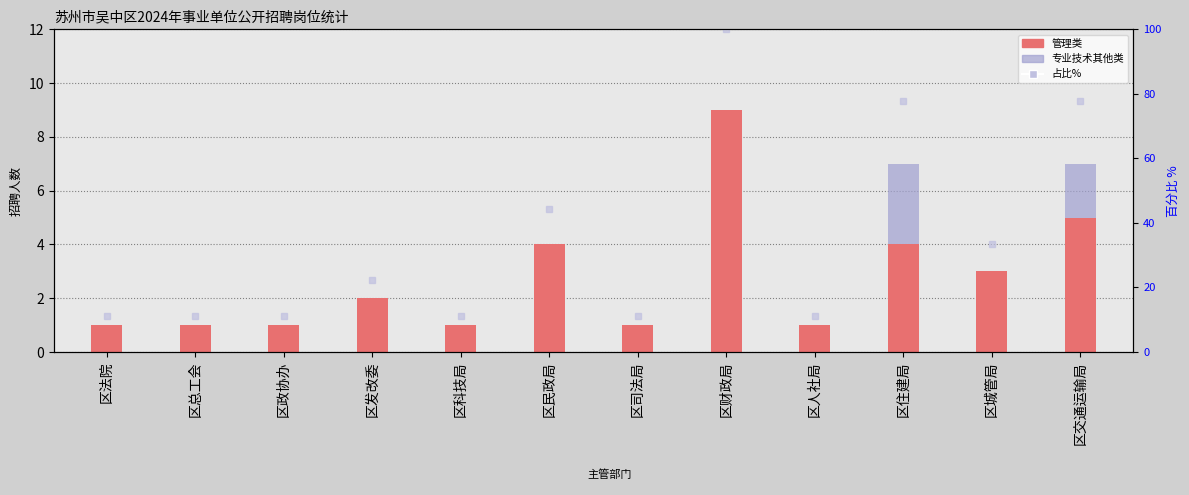

The value of 管理类 at 区交通运输局 is 1.7. True or false?

False